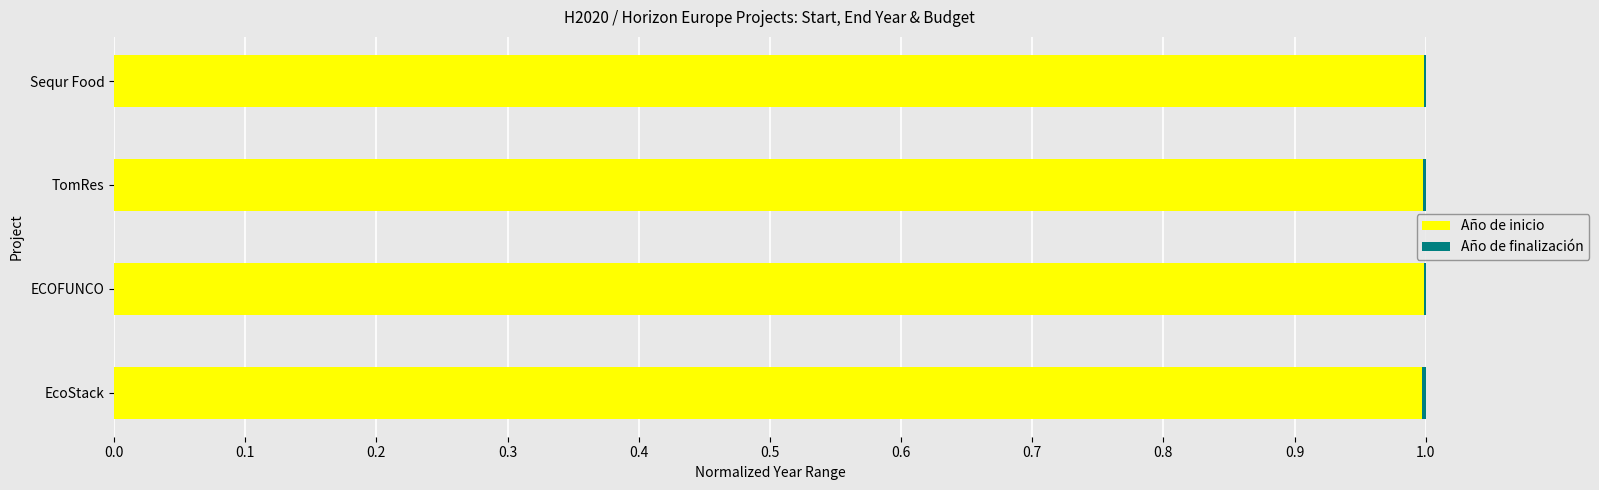

What is the highest value of the Año de inicio series?

1.0